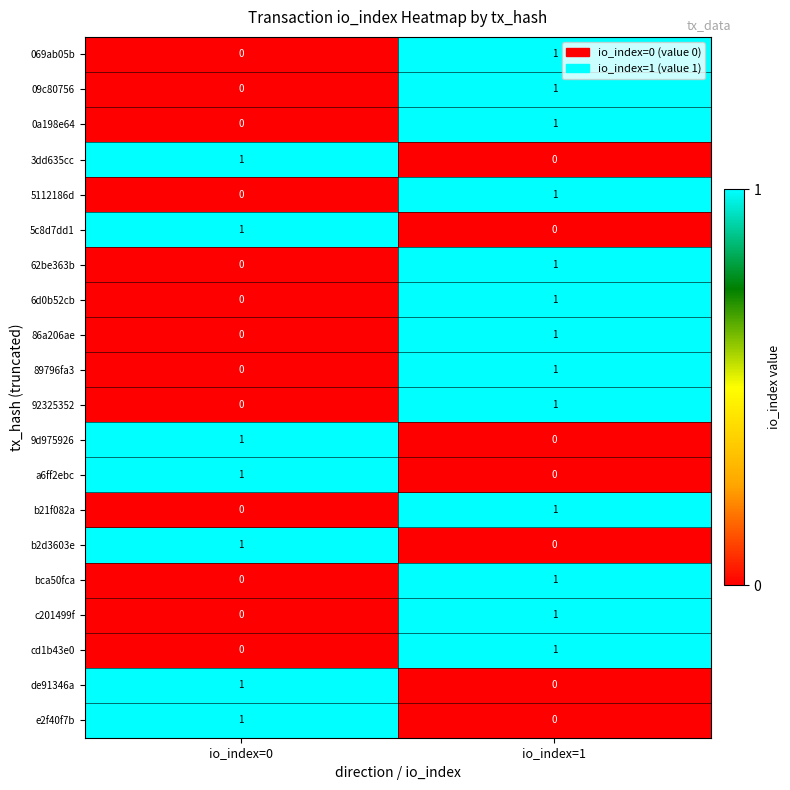

Rank the categories by de91346a value from lowest to highest.

io_index=1, io_index=0